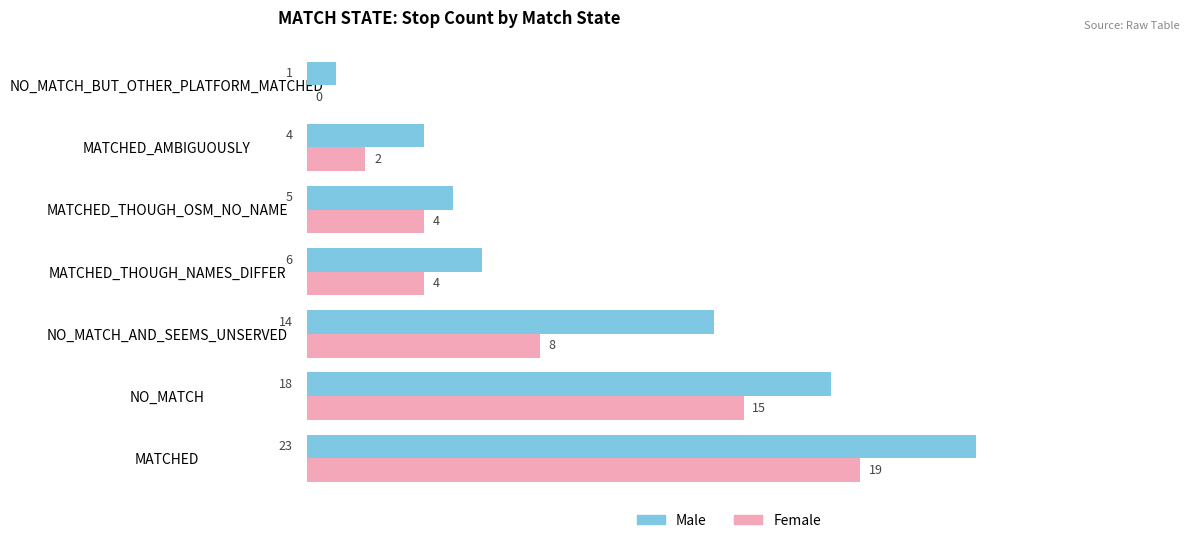

How many data points does each series have?

7